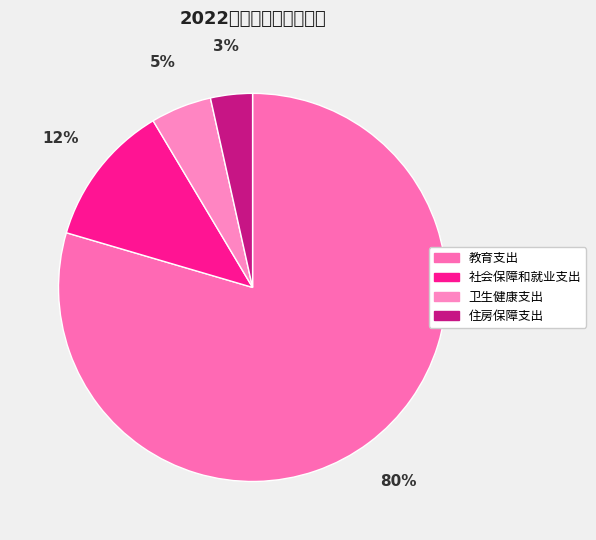

Which category has the biggest portion of the pie?

教育支出